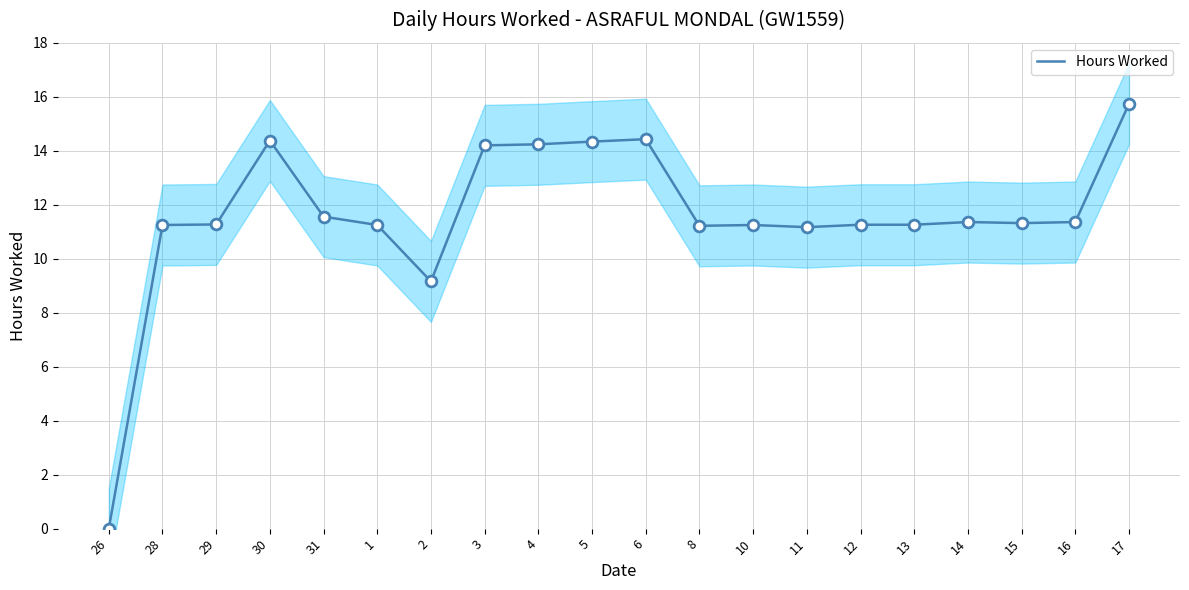

What is the change in value from 26 to 15?

+11.3